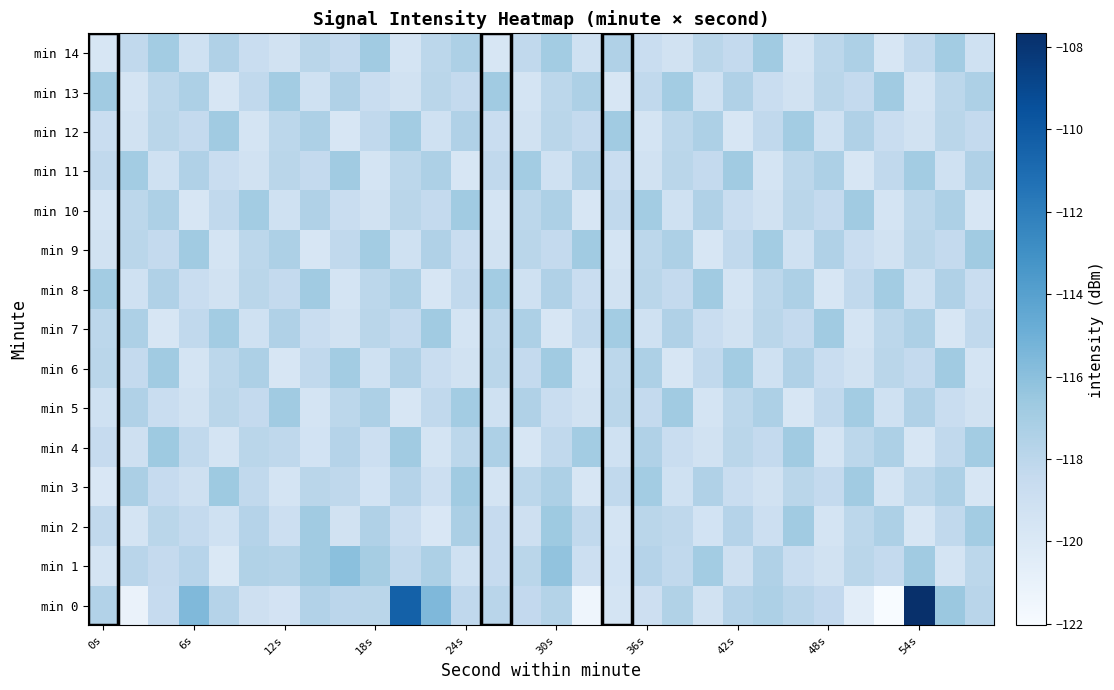

Which series has the largest total across all categories?

min 0